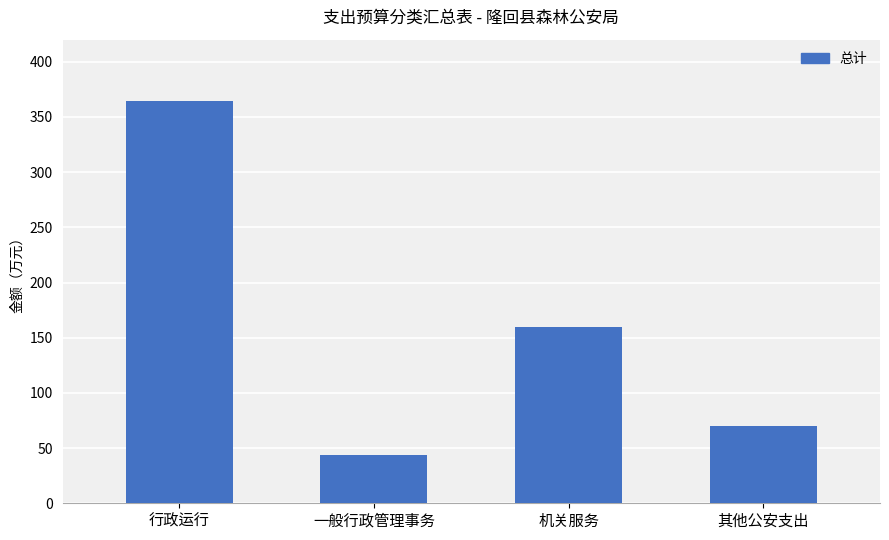

List the labels in order of value, smallest first.

一般行政管理事务, 其他公安支出, 机关服务, 行政运行